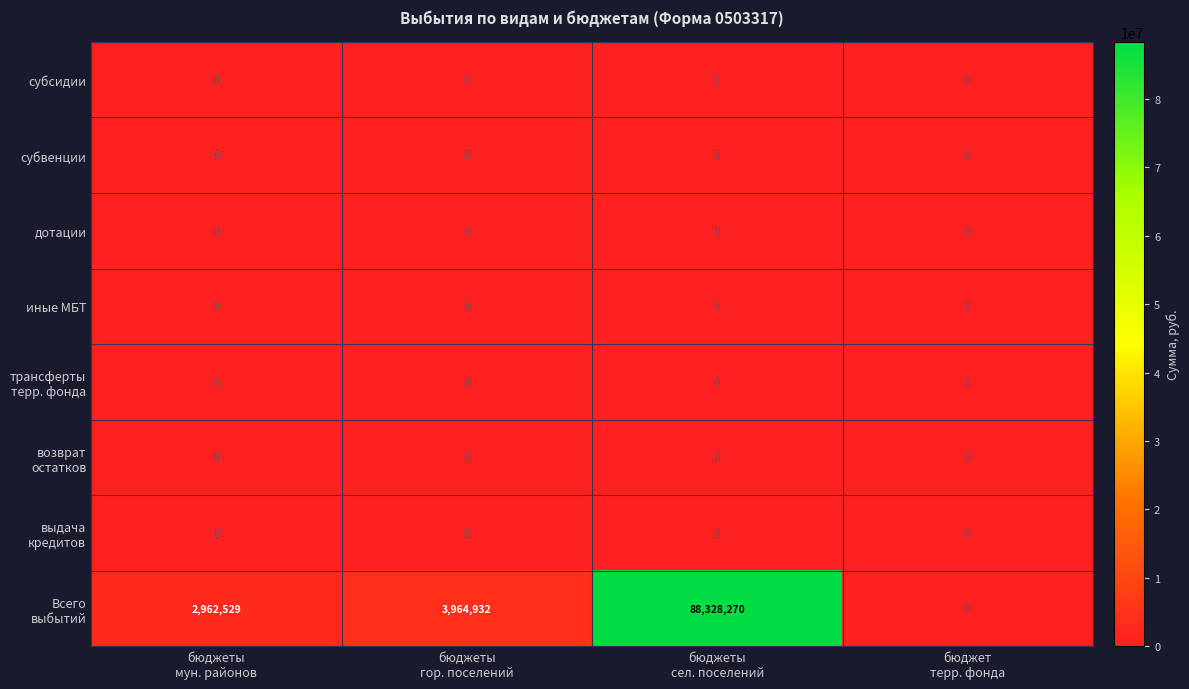

What is the greatest value displayed?

88328270